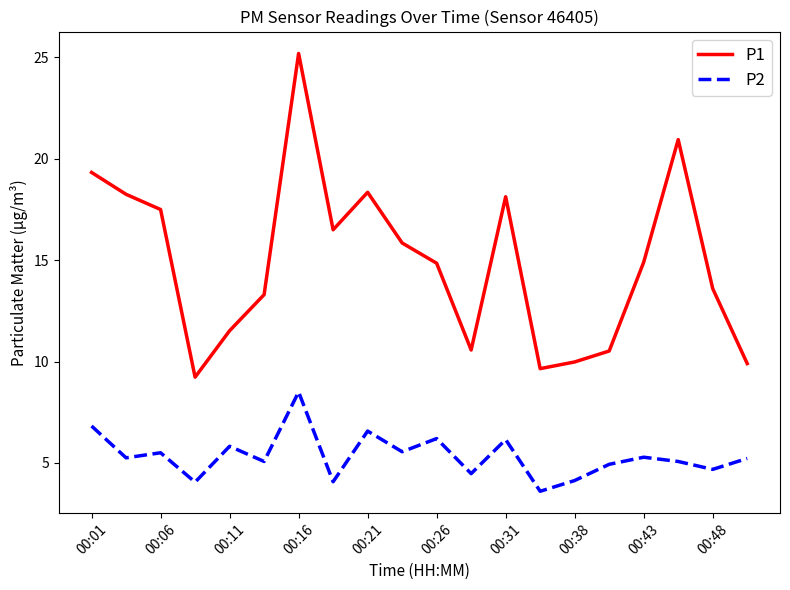

Which series has the widest spread of values?

P1